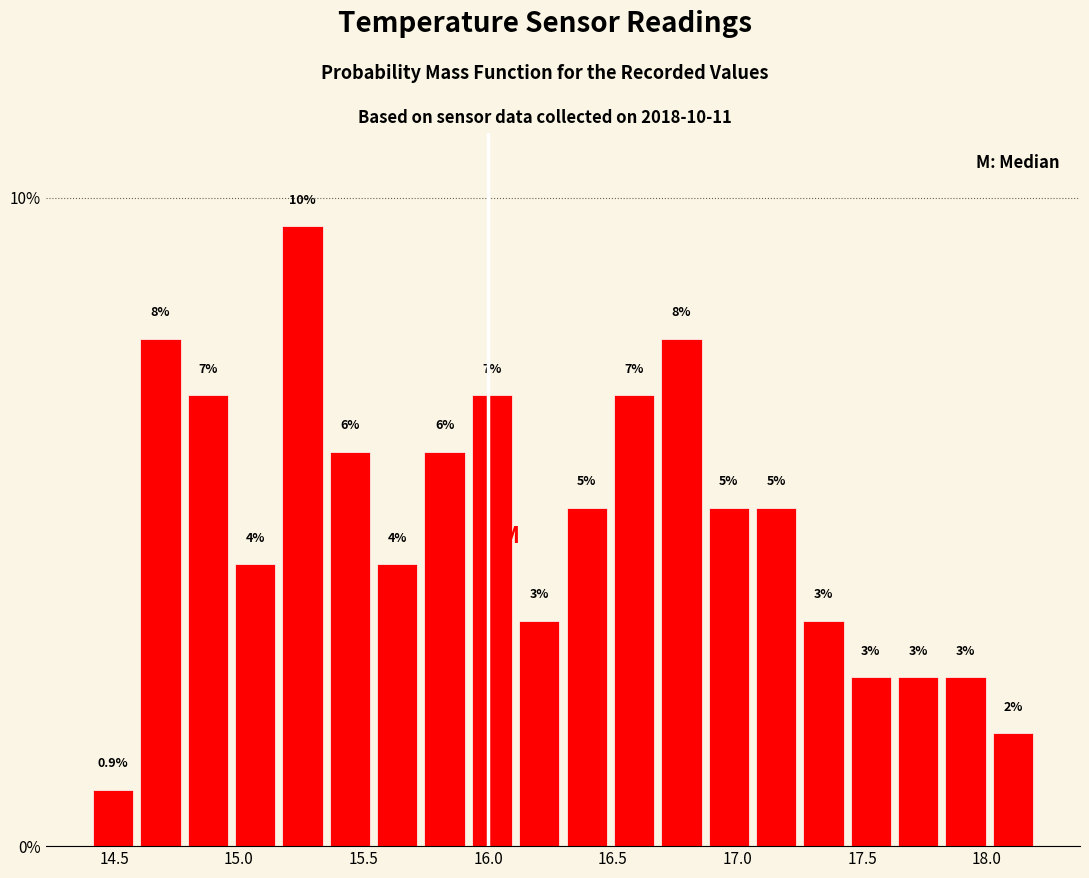

Around what value on the x-axis is the tallest bar? Give the approximate position of its centre, as read against the axis.

15.25